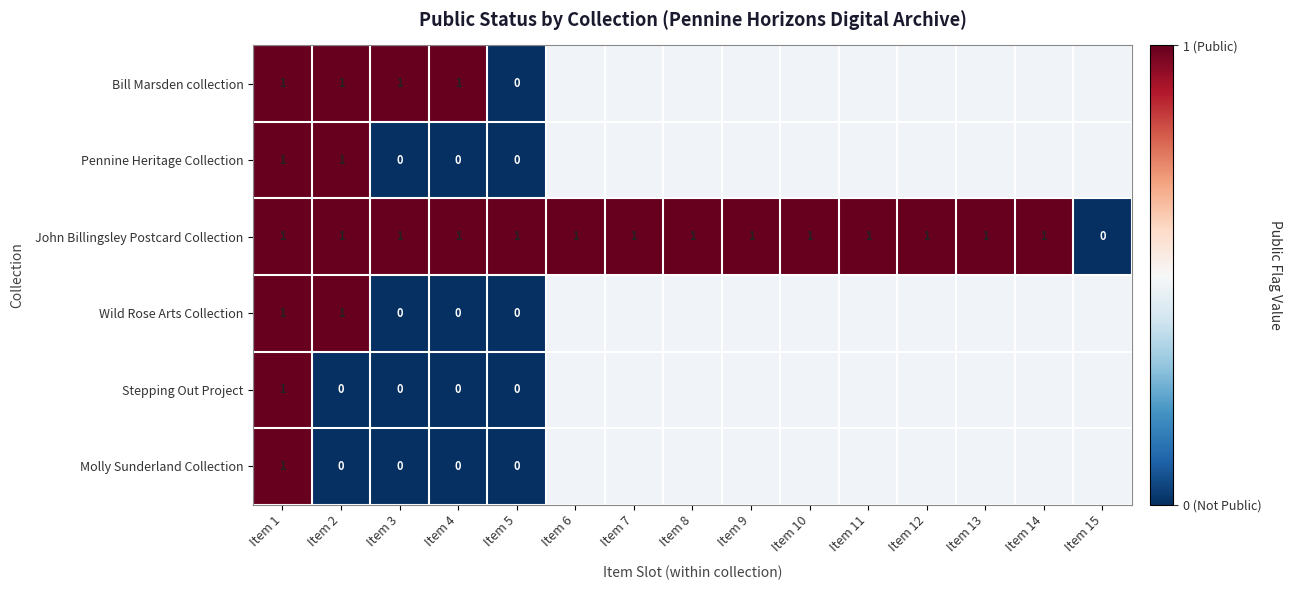

Is it true that Bill Marsden collection equals 1 at Item 3?

True